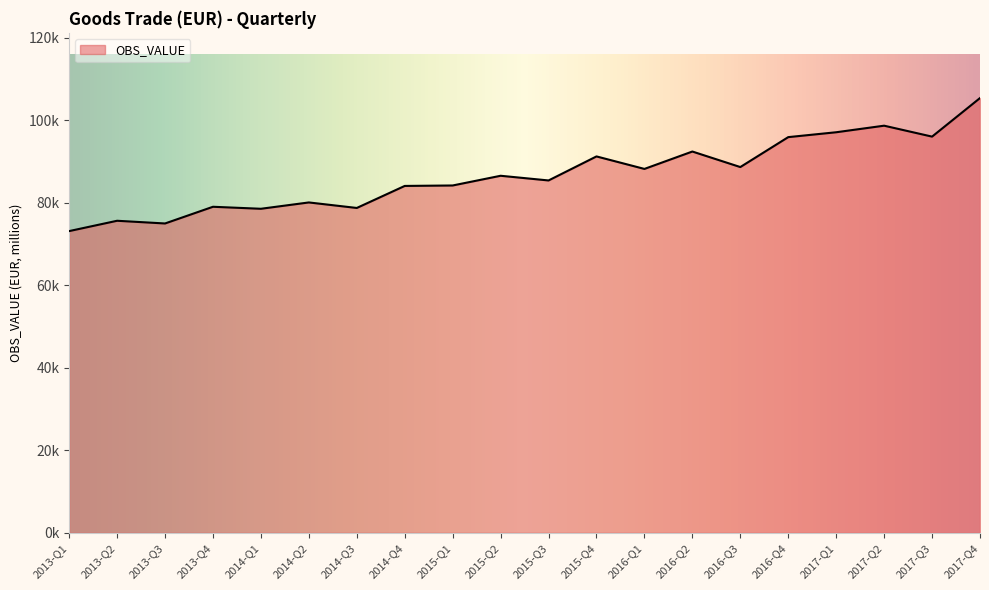

How many interior local peaks (higher than both neighbors) does the data have?

7